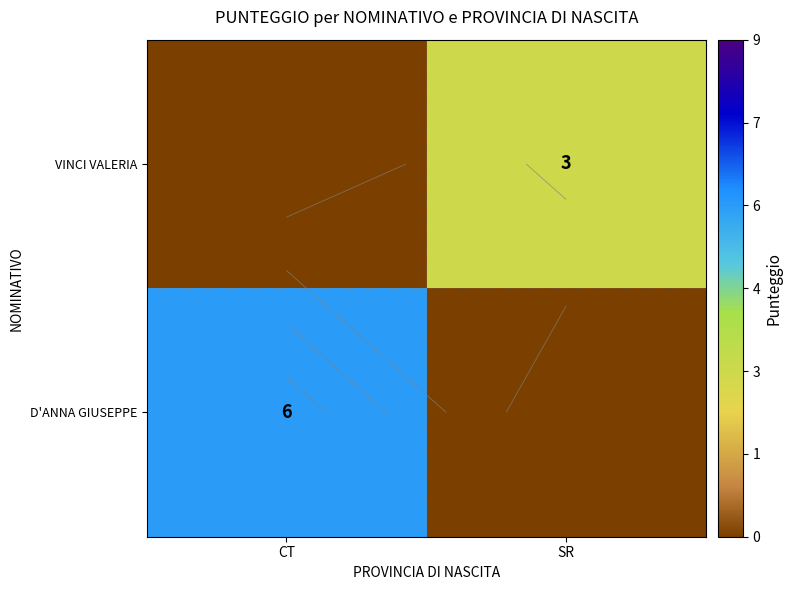

How many values in the D'ANNA GIUSEPPE series are below 6?

1